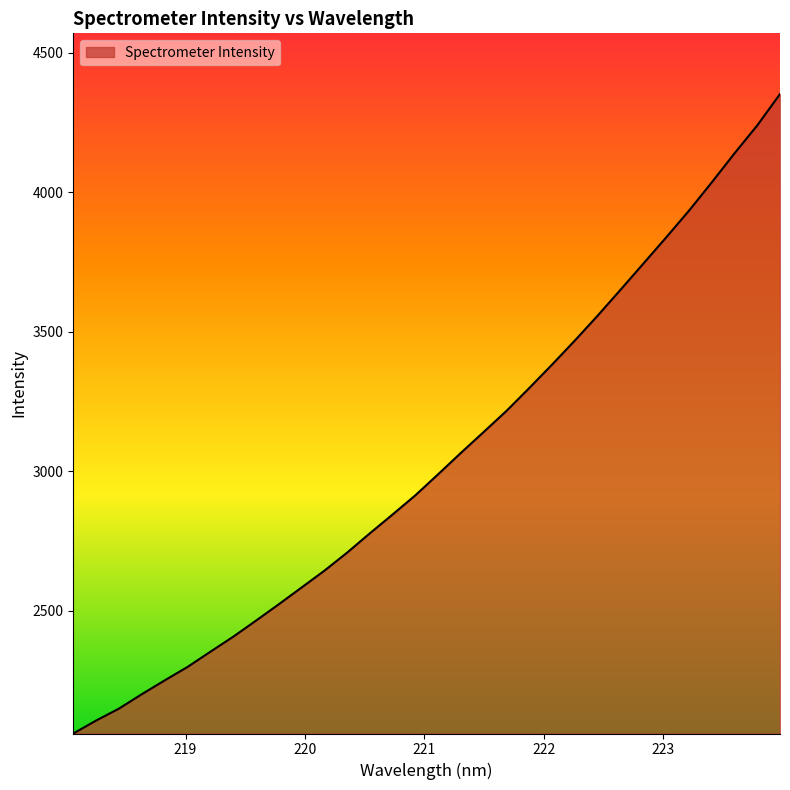

What is the smallest value displayed?

2060.7